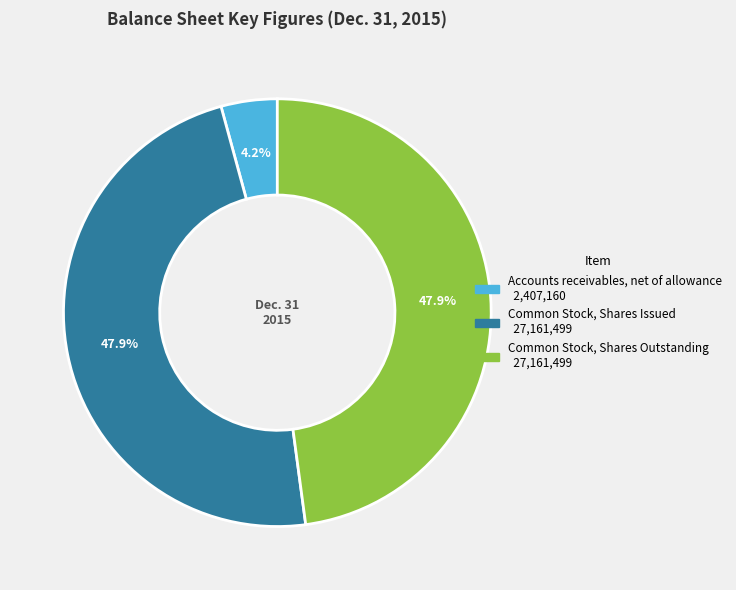

Which slice is the smallest?

Accounts receivables, net of allowance